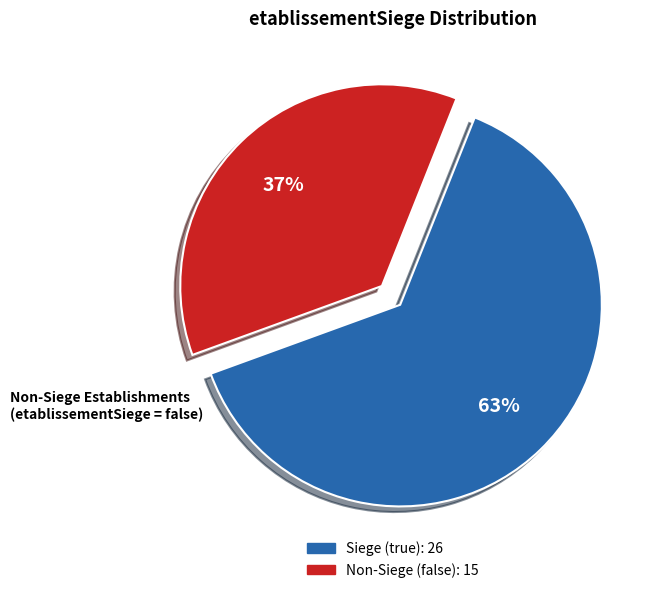

To the nearest percent, what is the average slice percentage?

50%